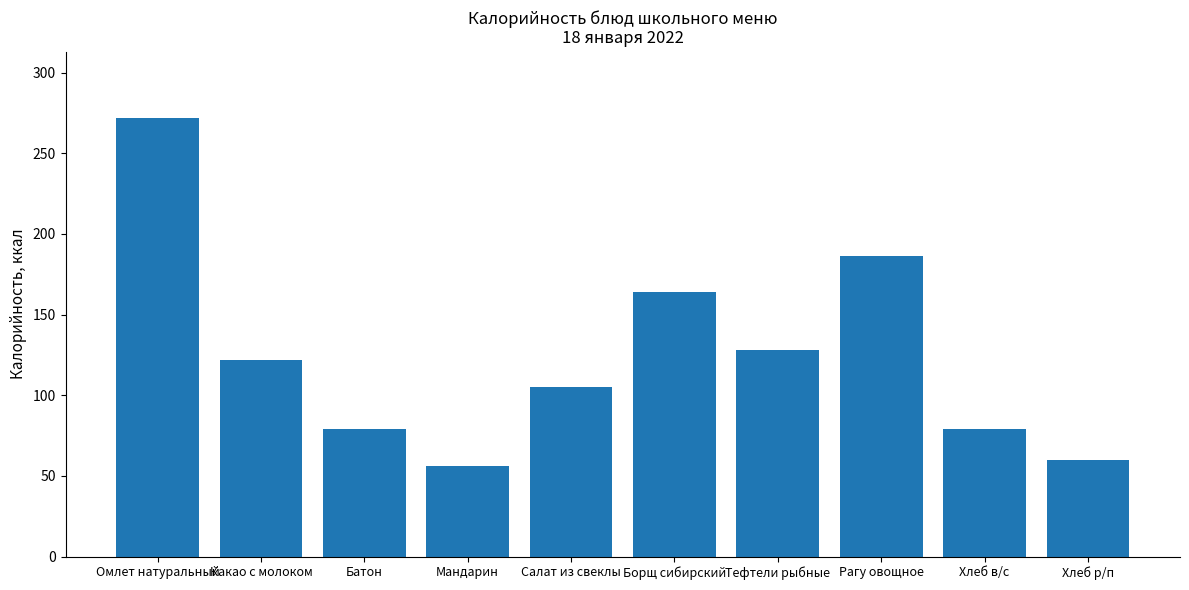

Which category has the lowest value across all series?

Мандарин